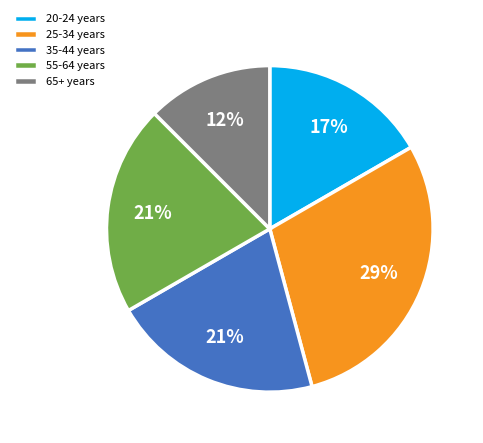

The 20-24 years slice represents 31% of the pie. True or false?

False